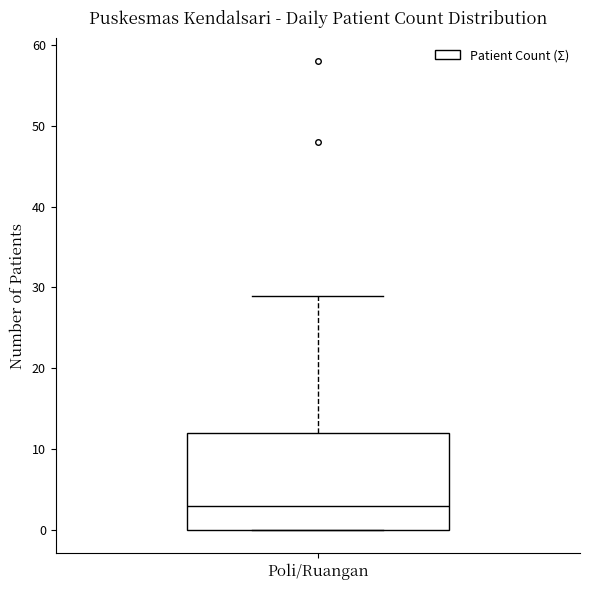

Transcribe this box plot: give where the median line is, the range the box spans, and where the two whiskers end, as read against the y-axis. The values are not printed on the chart, so give them approximately, as read against the axis.

median 3, box 0 to 12, whiskers 0 to 29